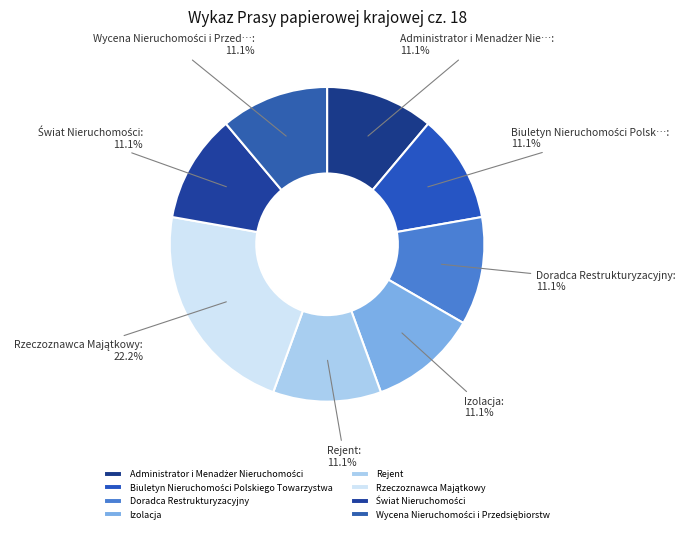

Do Administrator i Menadżer Nieruchomości and Doradca Restrukturyzacyjny together represent more than half of the pie?

No